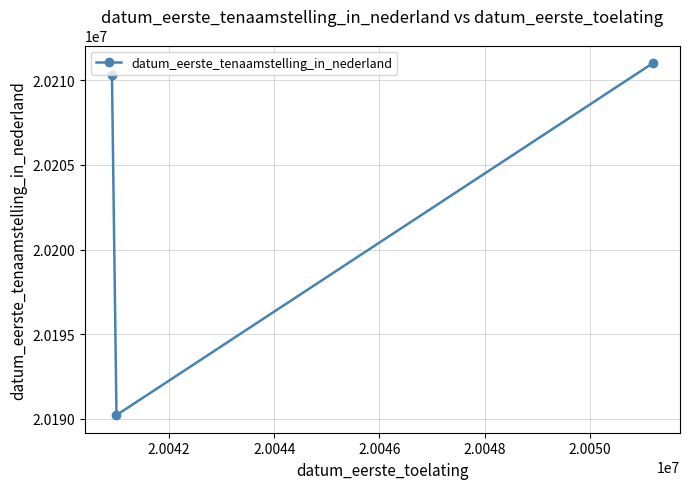

What is the sum of all values?

60611541